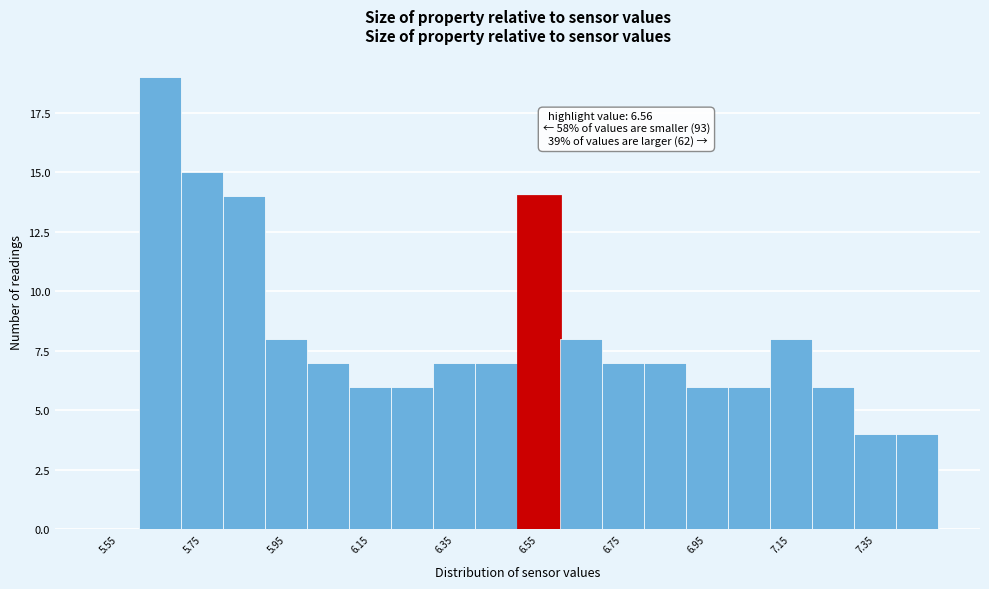

Which range on the x-axis has the tallest bar?

5.6 to 5.7